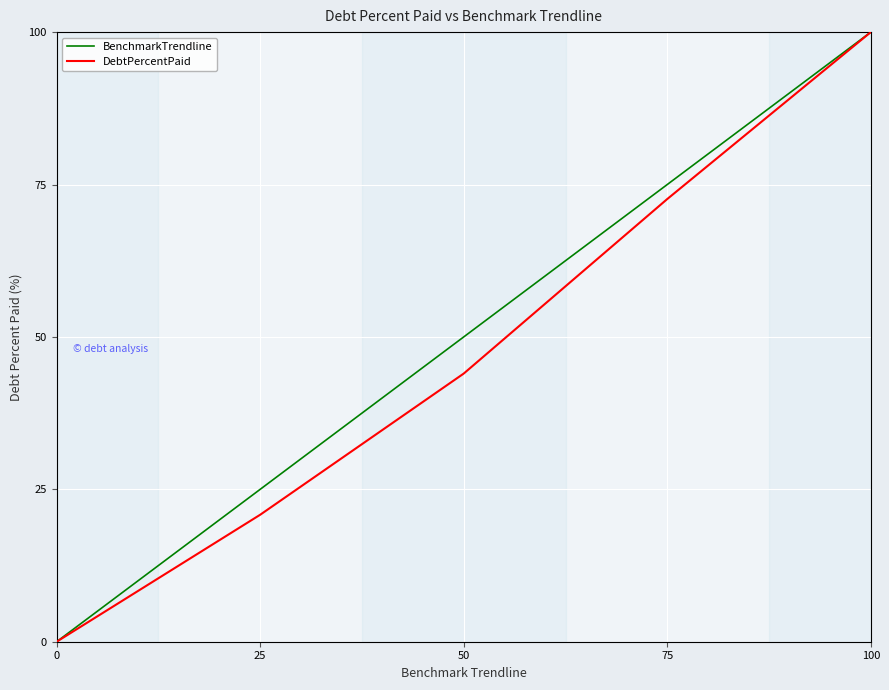

What is the greatest value displayed?

100.0